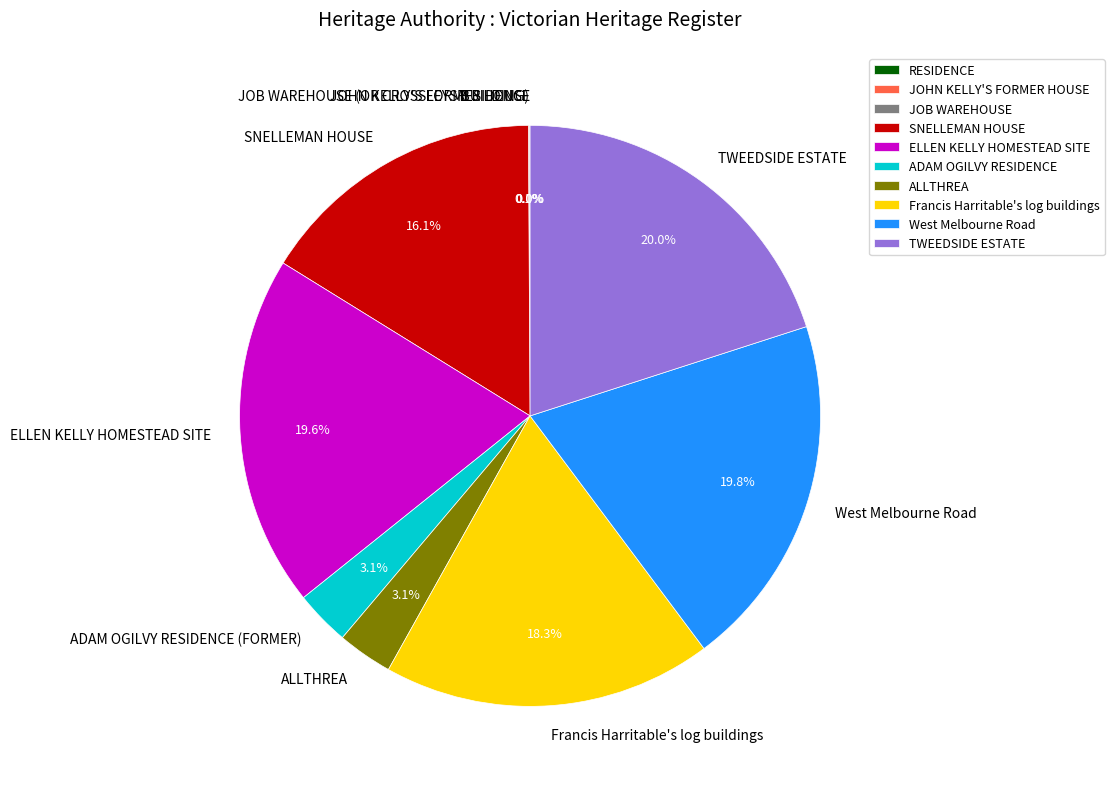

Which has a higher value, ALLTHREA or TWEEDSIDE ESTATE?

TWEEDSIDE ESTATE